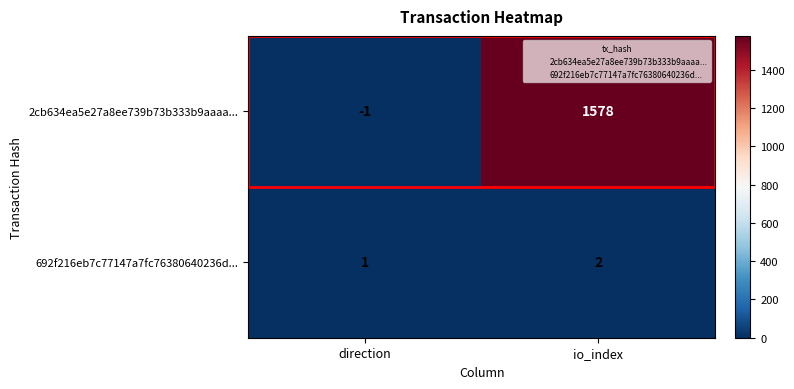

List the series in order of their overall mean, highest first.

2cb634ea5e27a8ee739b73b333b9aaaa..., 692f216eb7c77147a7fc76380640236d...